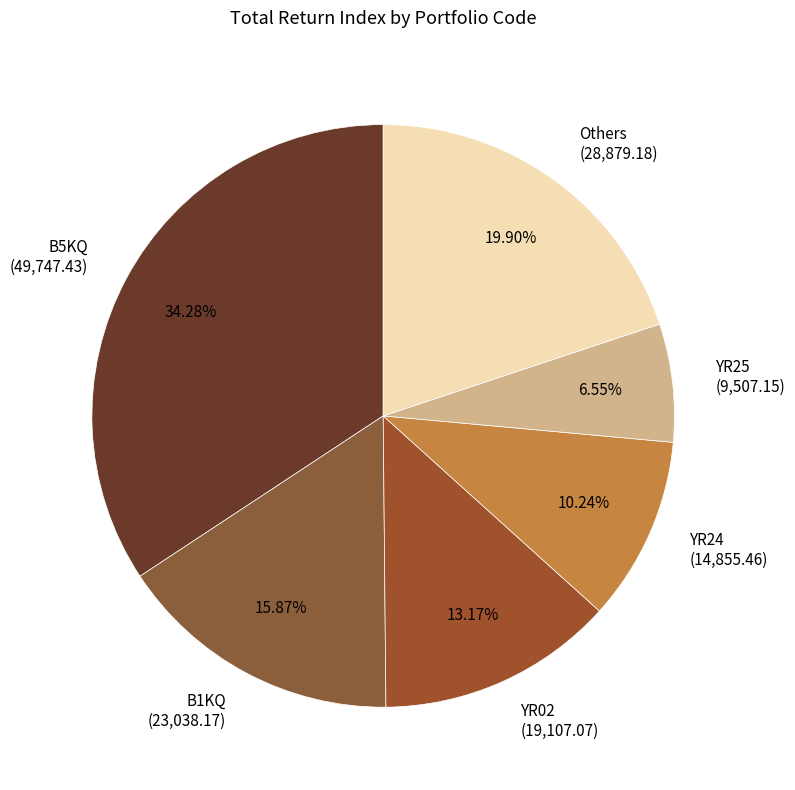

Approximately how many times larger is the value at YR24 (14,855.46) compared to B1KQ (23,038.17)?

0.6